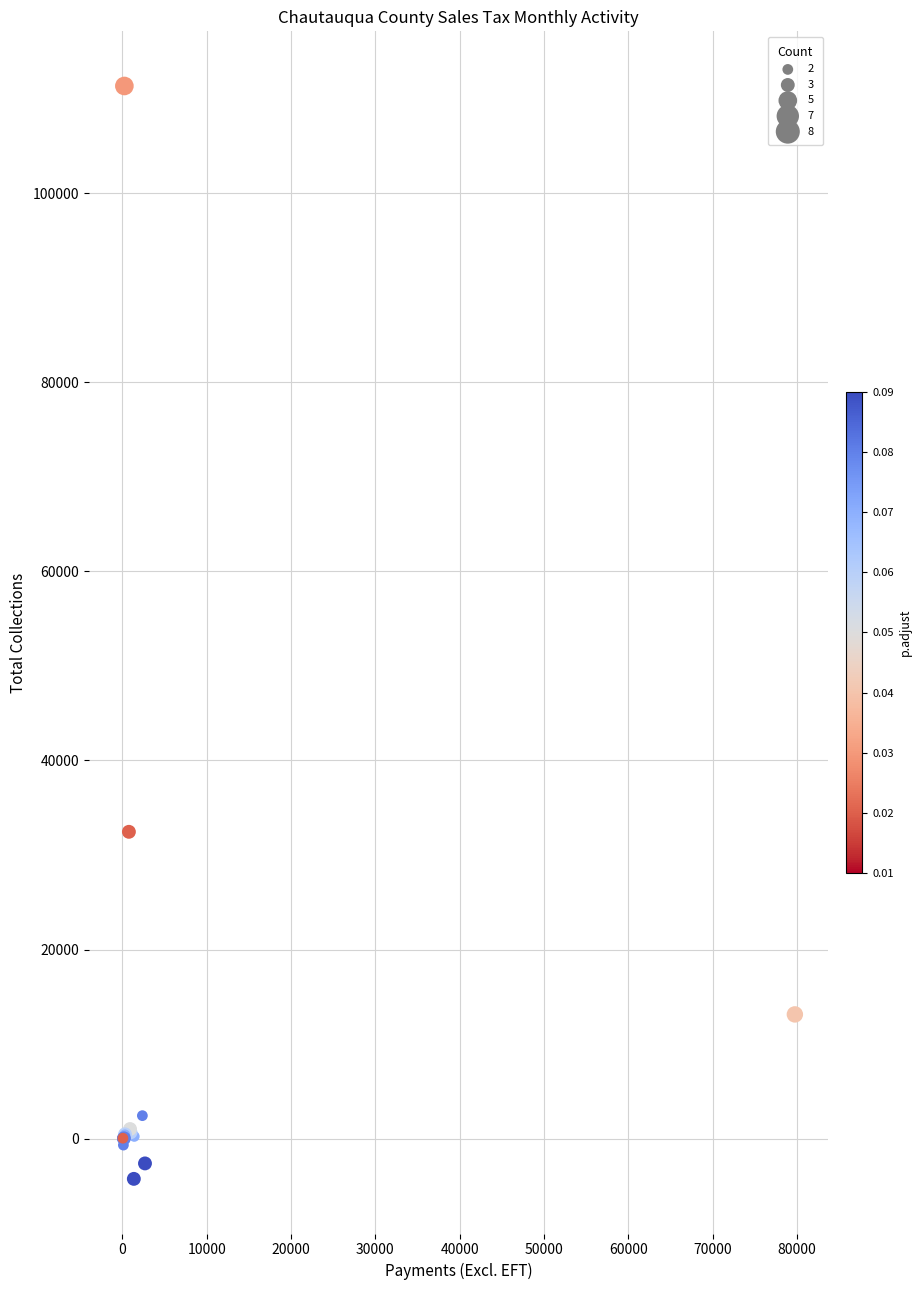

What Y value in the scatter plot is closest to 53548?

32452.8